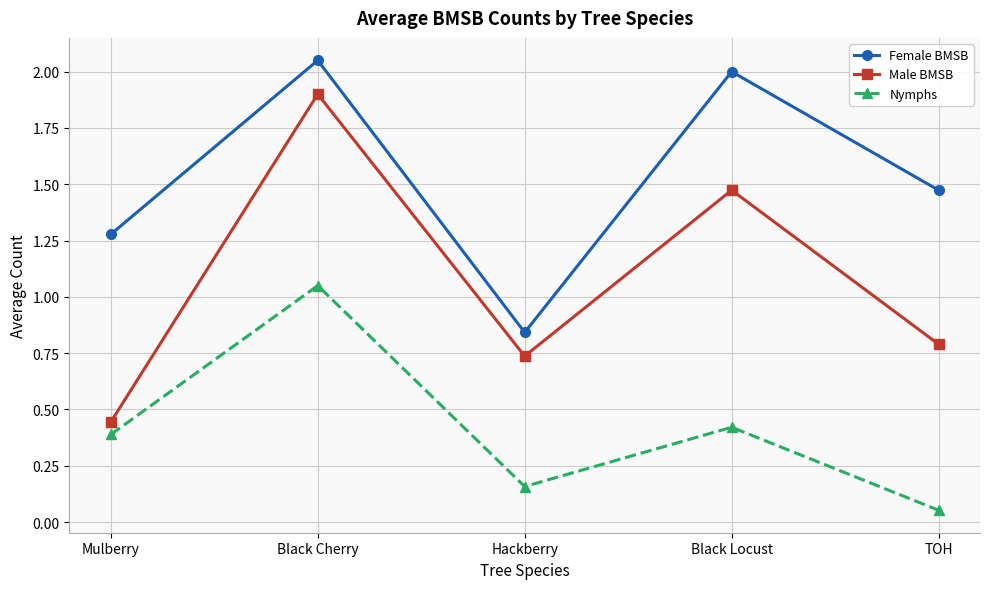

What is the difference between the maximum and second lowest values in the Male BMSB series?

1.2